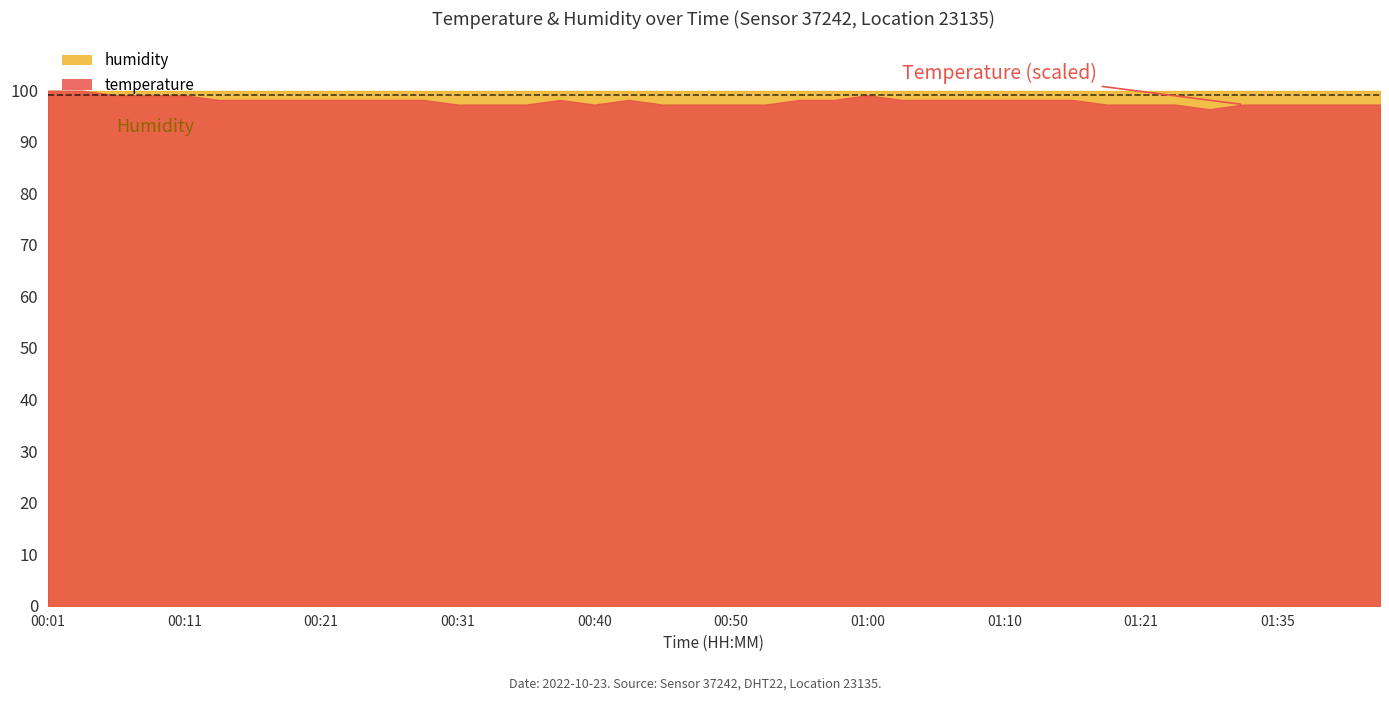

How many series are shown in this chart?

2